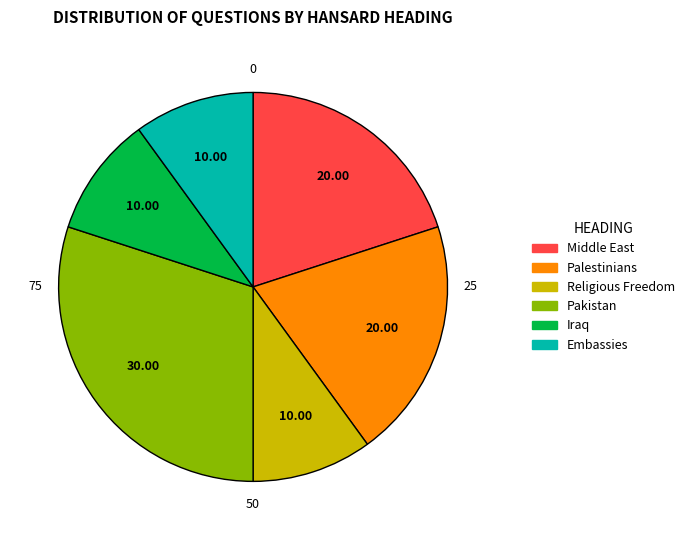

Does Middle East represent more than half of the total?

No